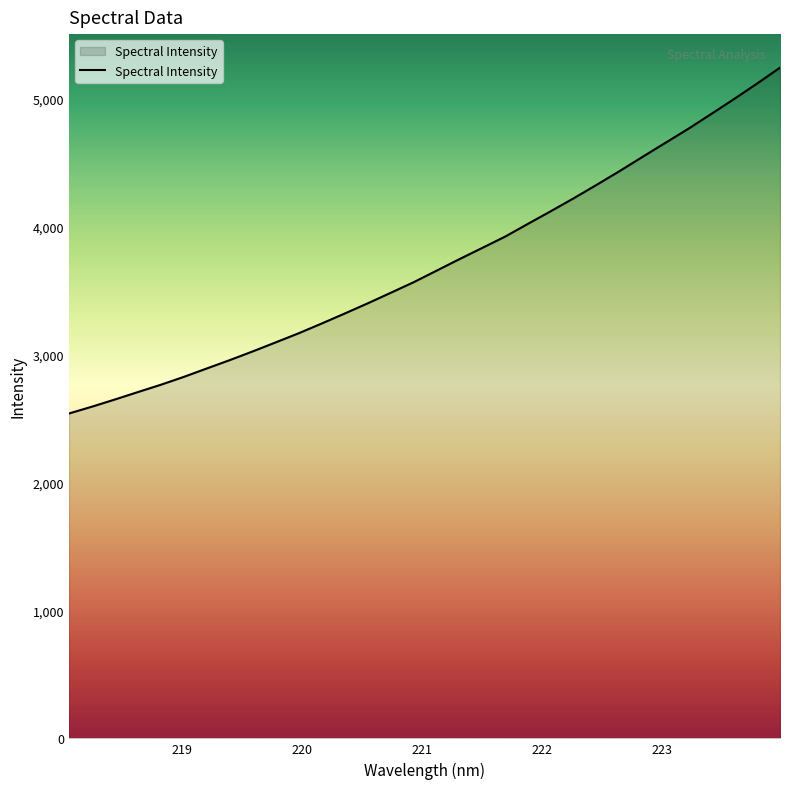

What is the maximum value shown in the chart?

5241.8